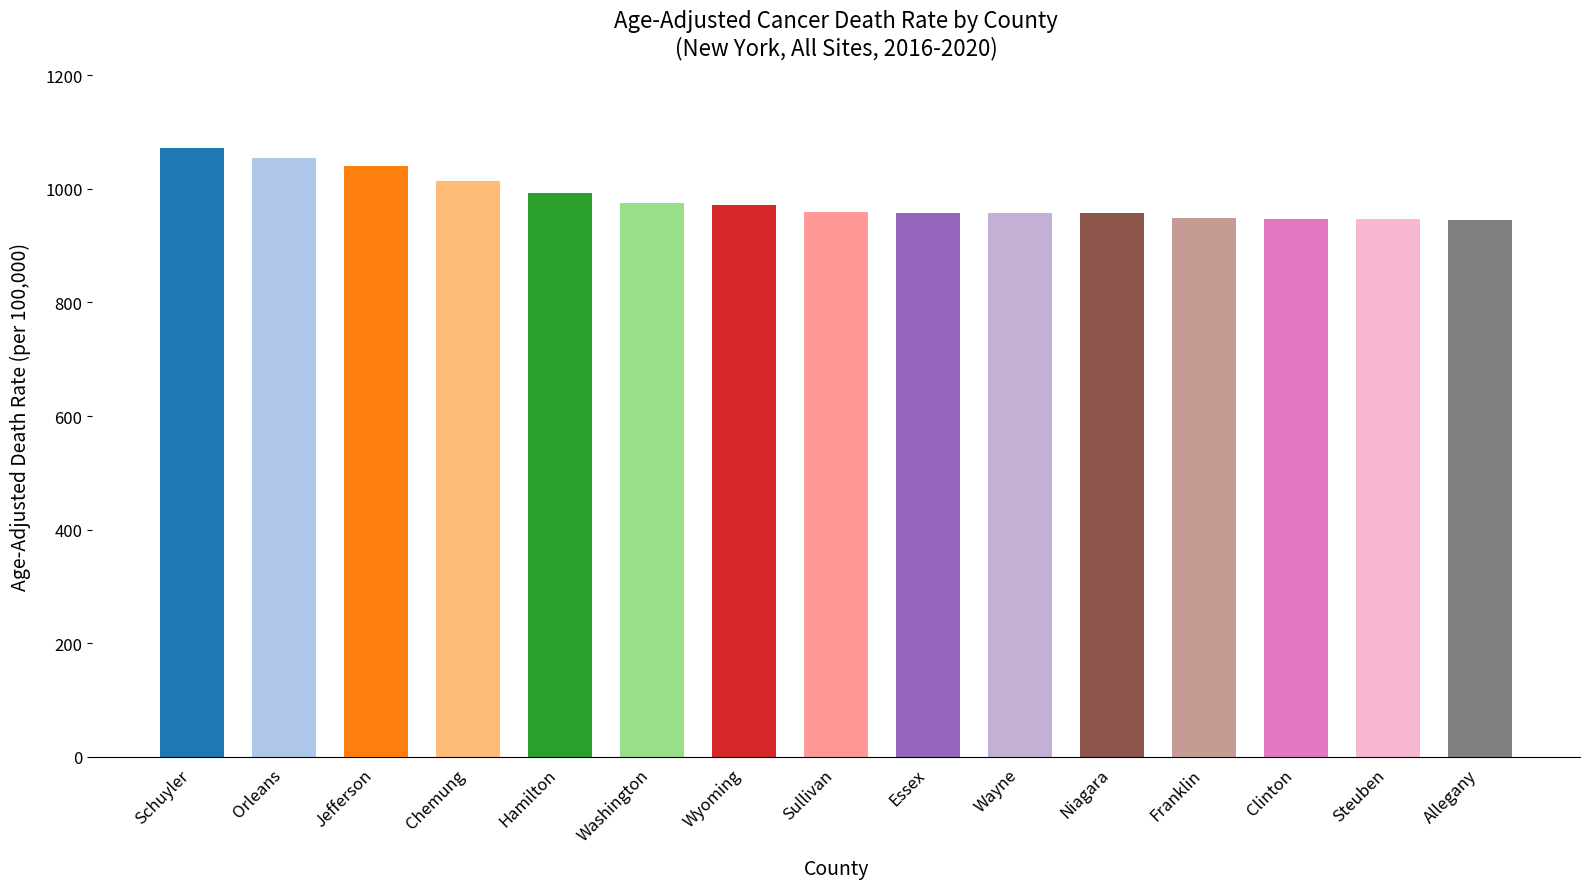

What is the average value?

982.4